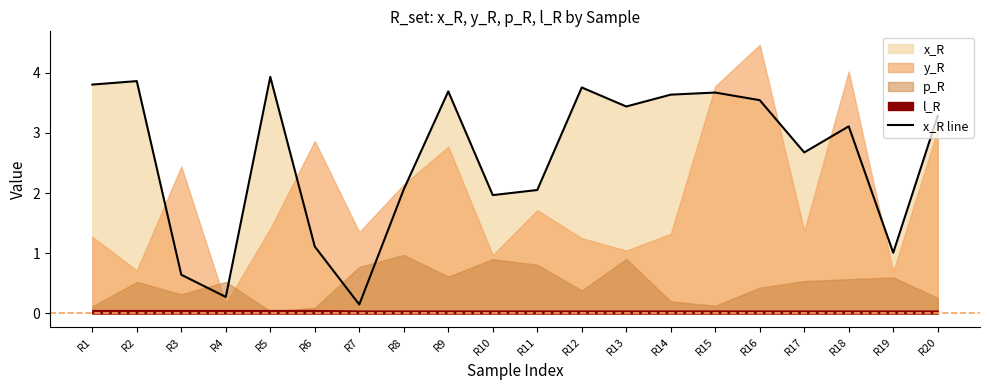

How many interior local valleys (lower than both neighbors) does the data have?

6